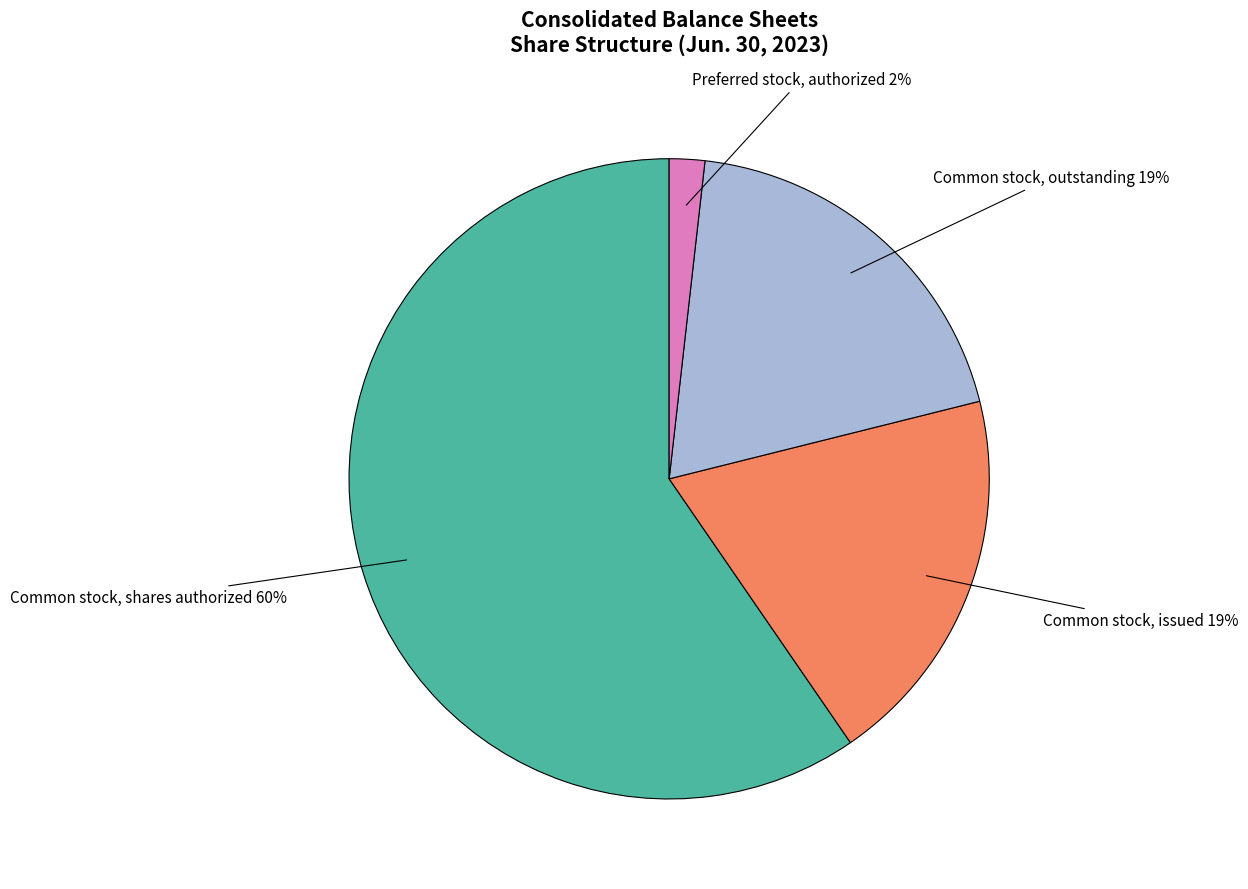

To the nearest percent, what is the average slice percentage?

25%